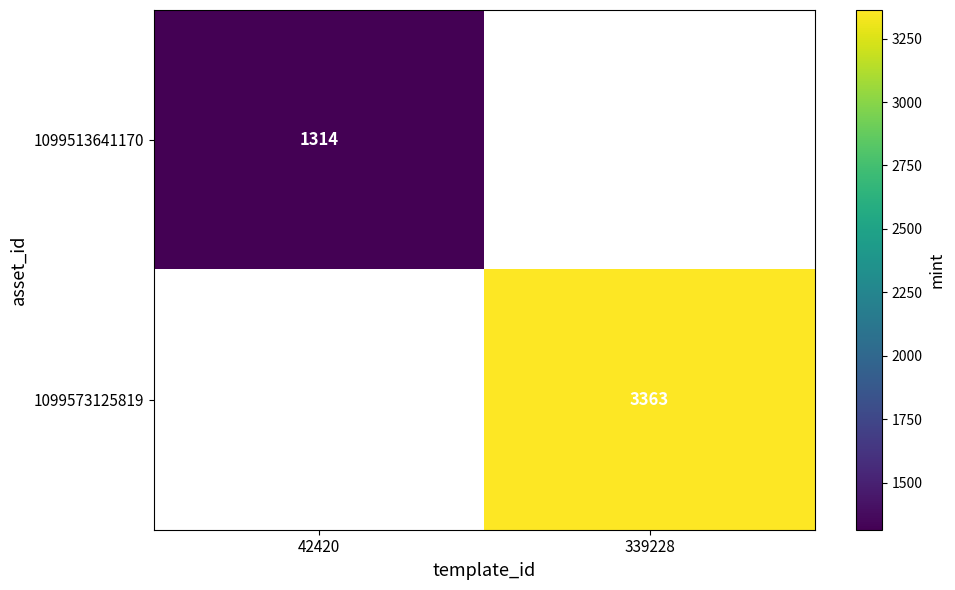

Is it true that 1099513641170 equals 714.0 at 42420?

False